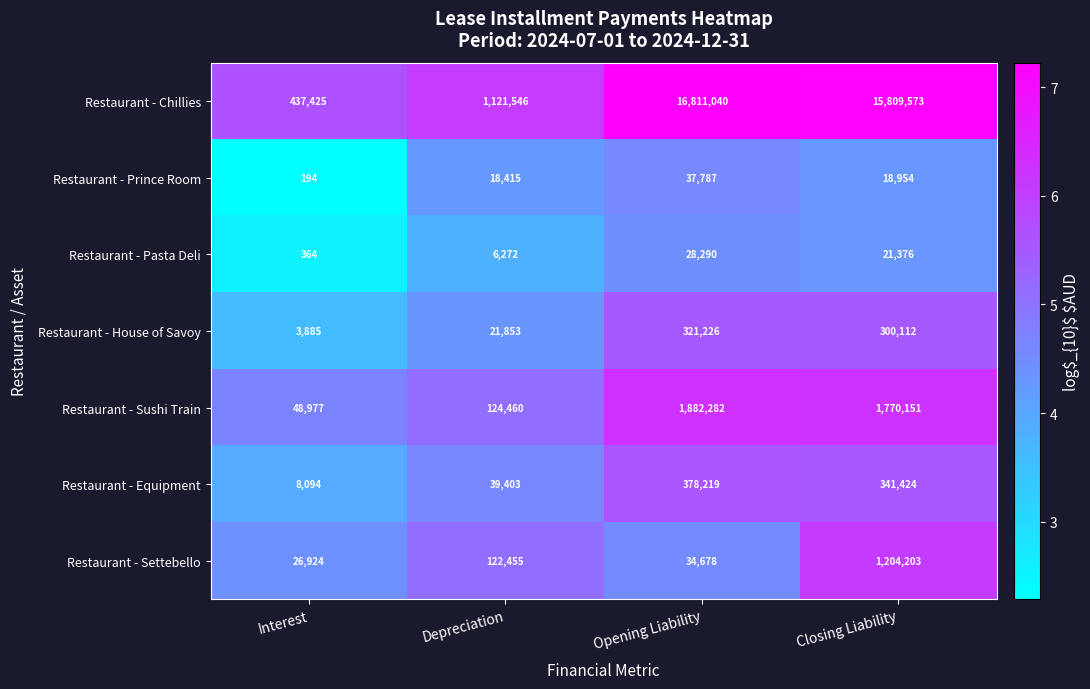

List the series in order of their peak value, lowest first.

Restaurant - Pasta Deli, Restaurant - Prince Room, Restaurant - House of Savoy, Restaurant - Equipment, Restaurant - Settebello, Restaurant - Sushi Train, Restaurant - Chillies